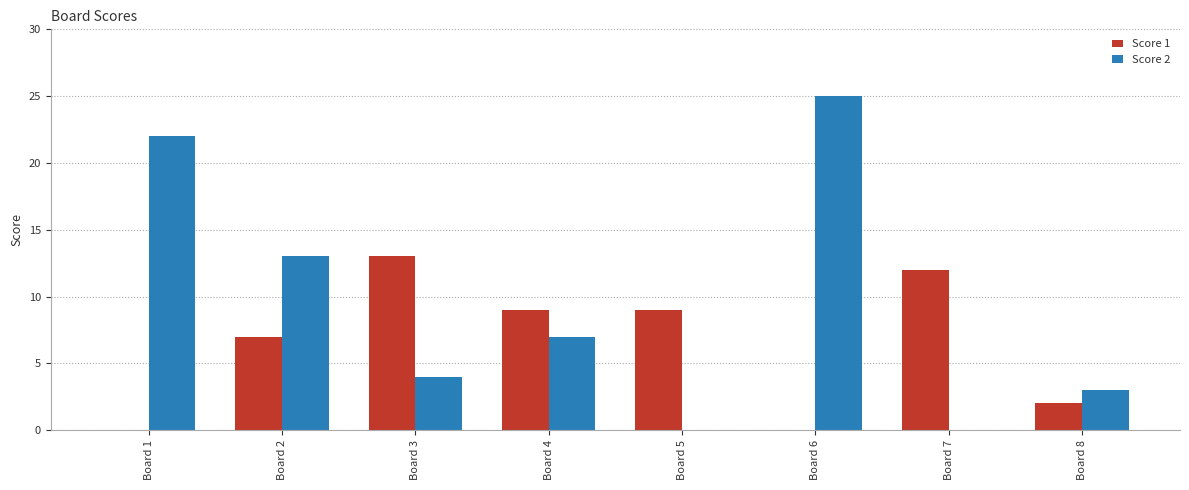

At which label does Score 1 reach its peak?

Board 3